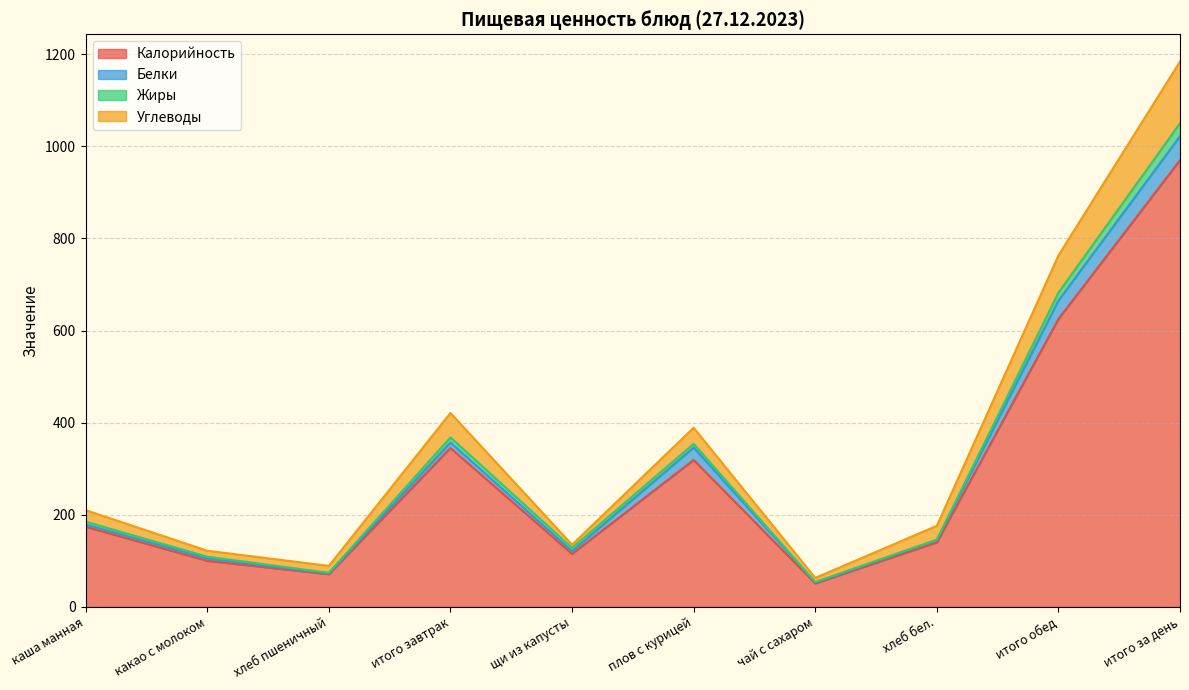

How many lines are shown in the chart?

4